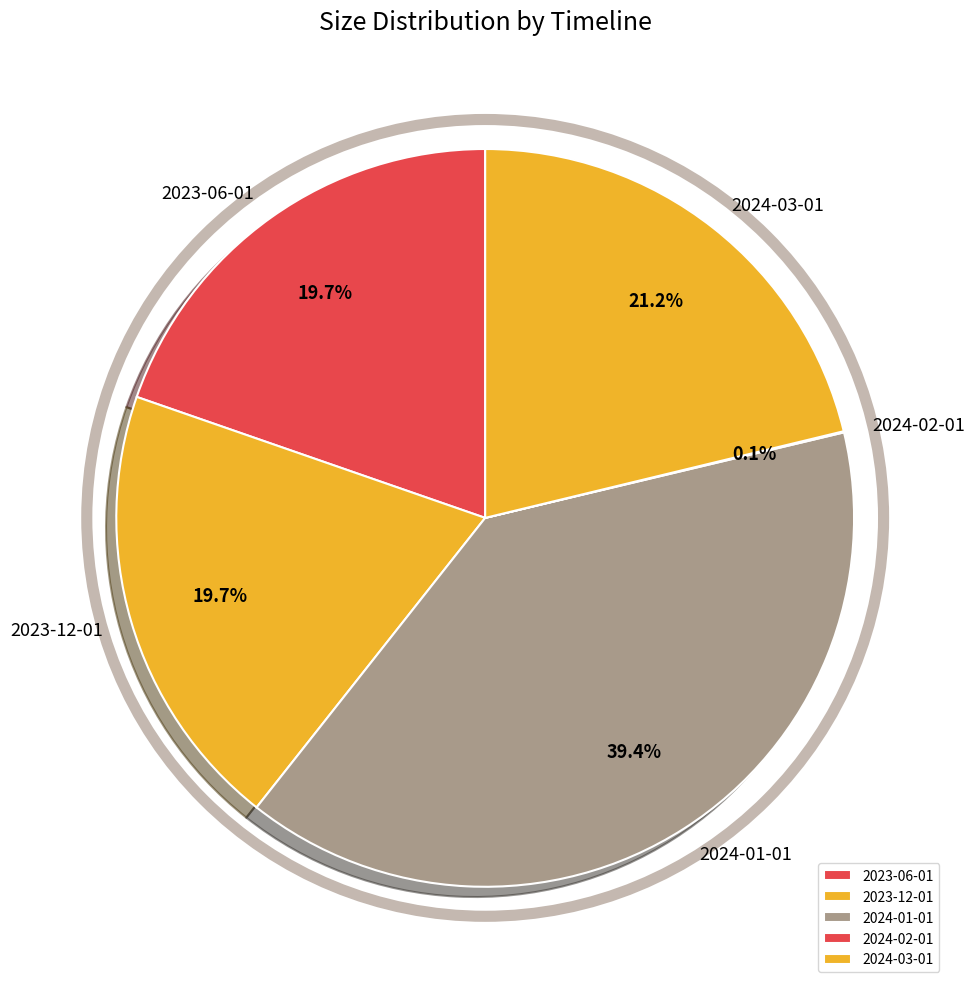

Is there any slice that represents more than half of the pie?

No